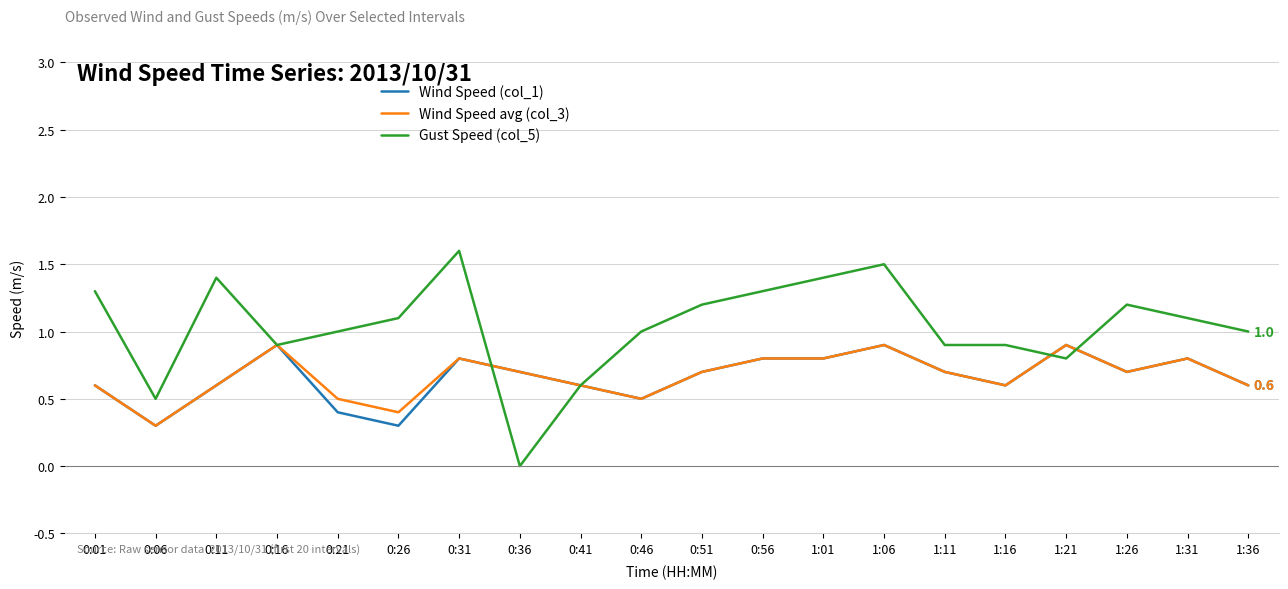

What is the lowest value of the Wind Speed avg (col_3) series?

0.3